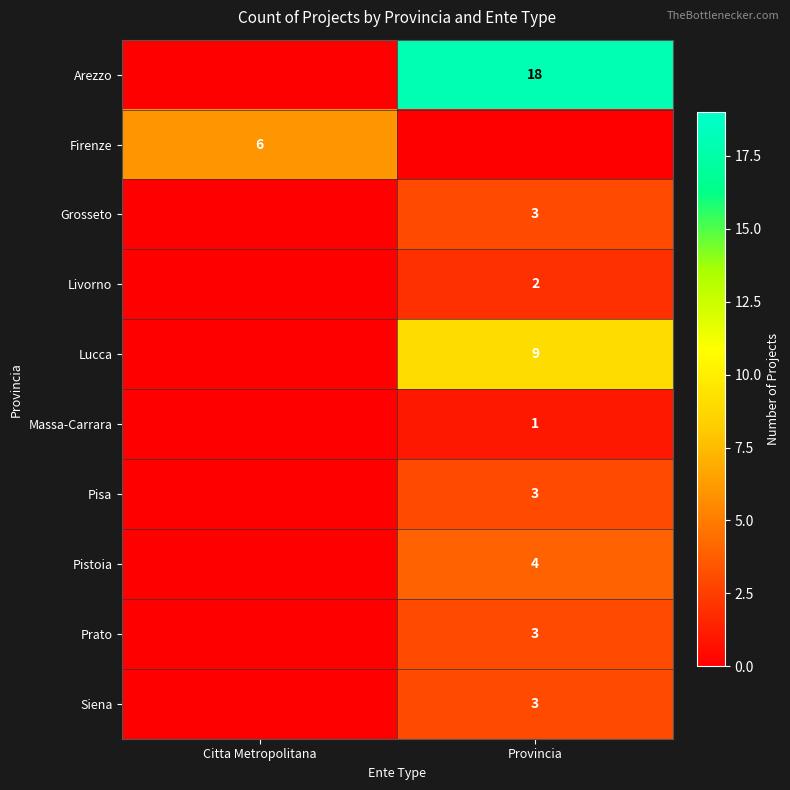

Is it true that Massa-Carrara equals 1 at Provincia?

True